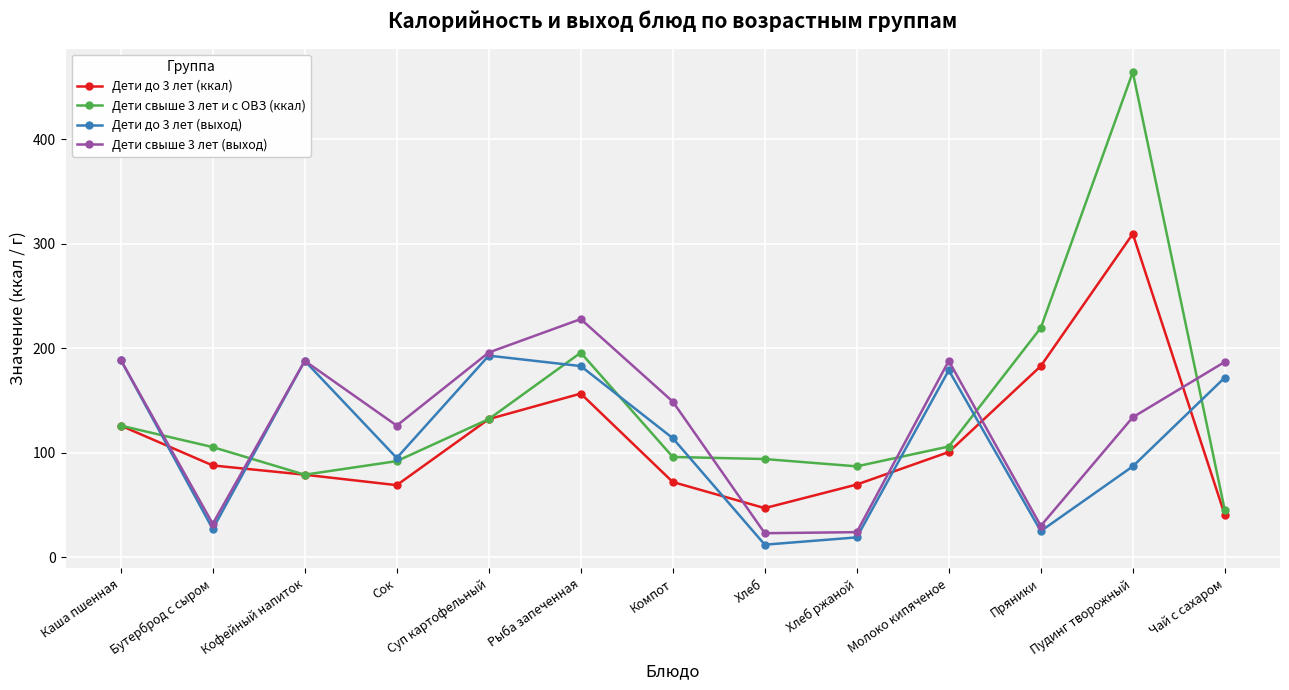

At which category does the chart reach its peak across all series?

Пудинг творожный